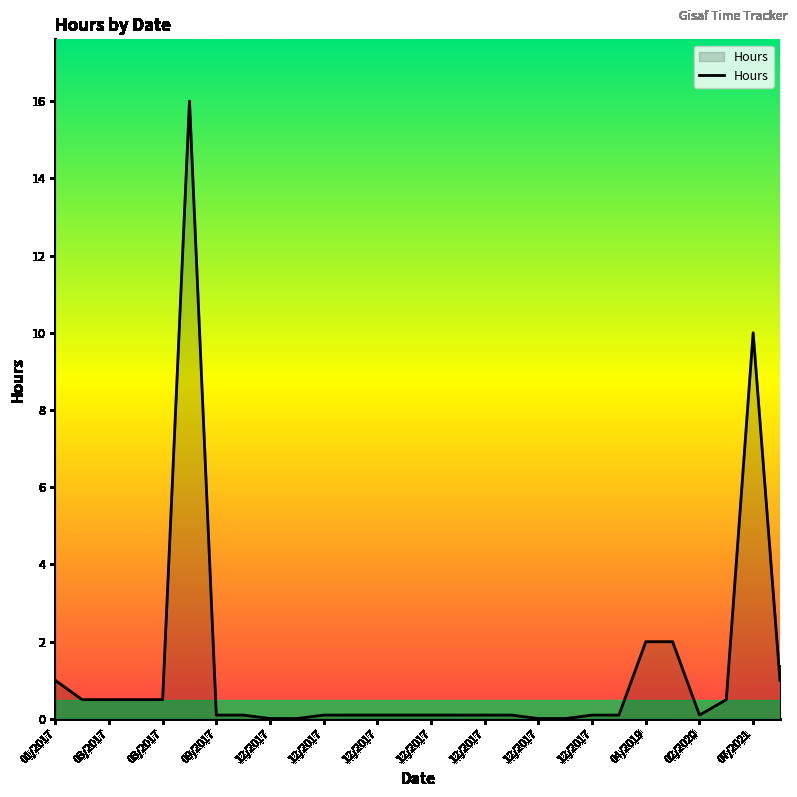

What is the sum of all values?

35.8